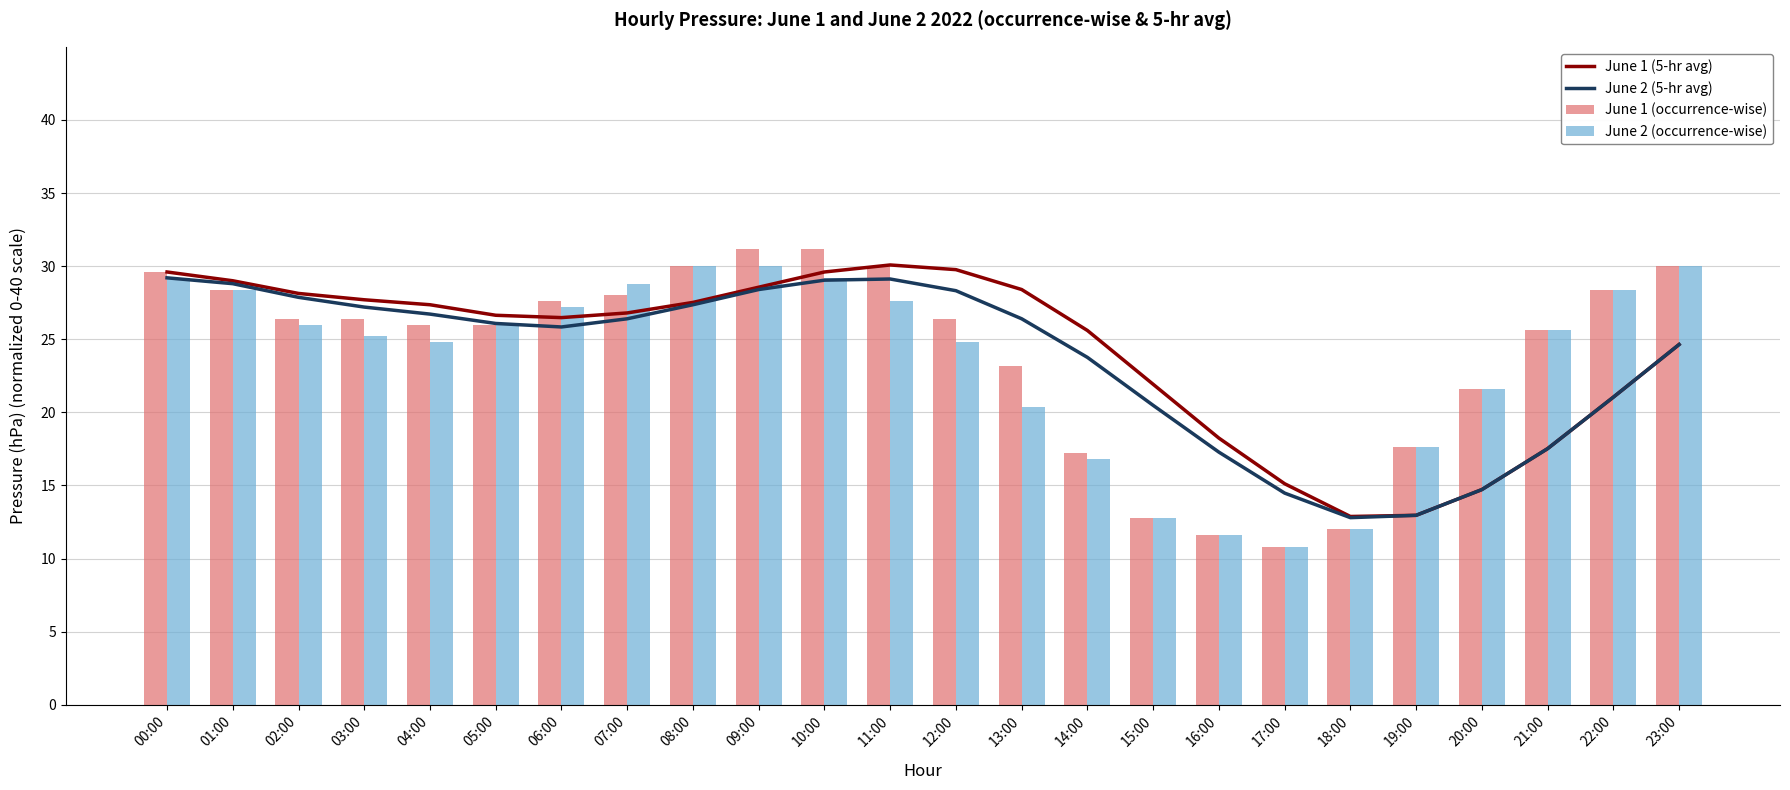

At 09:00, list the series in order from largest to smallest.

June 1 (occurrence-wise), June 2 (occurrence-wise), June 1 (5-hr avg), June 2 (5-hr avg)